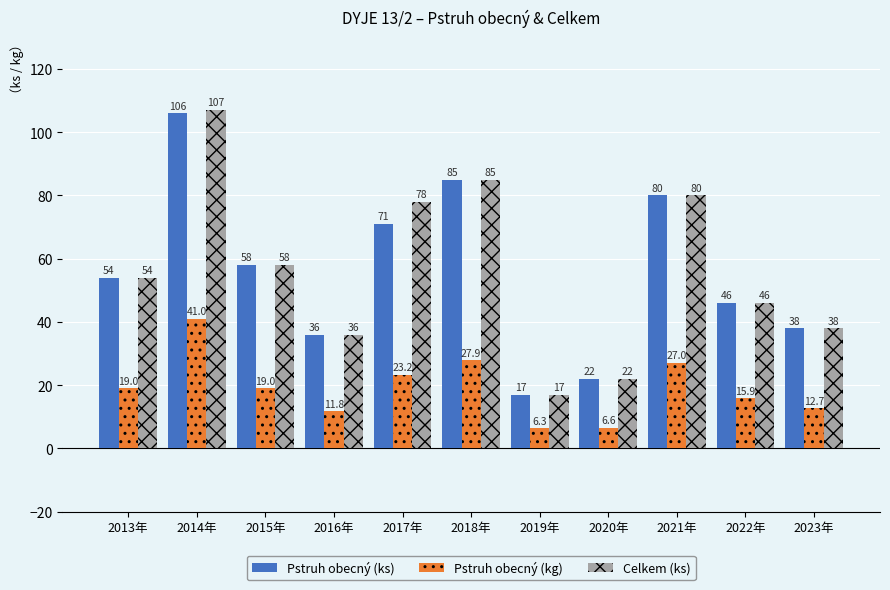

What is the difference between the maximum and minimum values in the Celkem (ks) series?

90.0